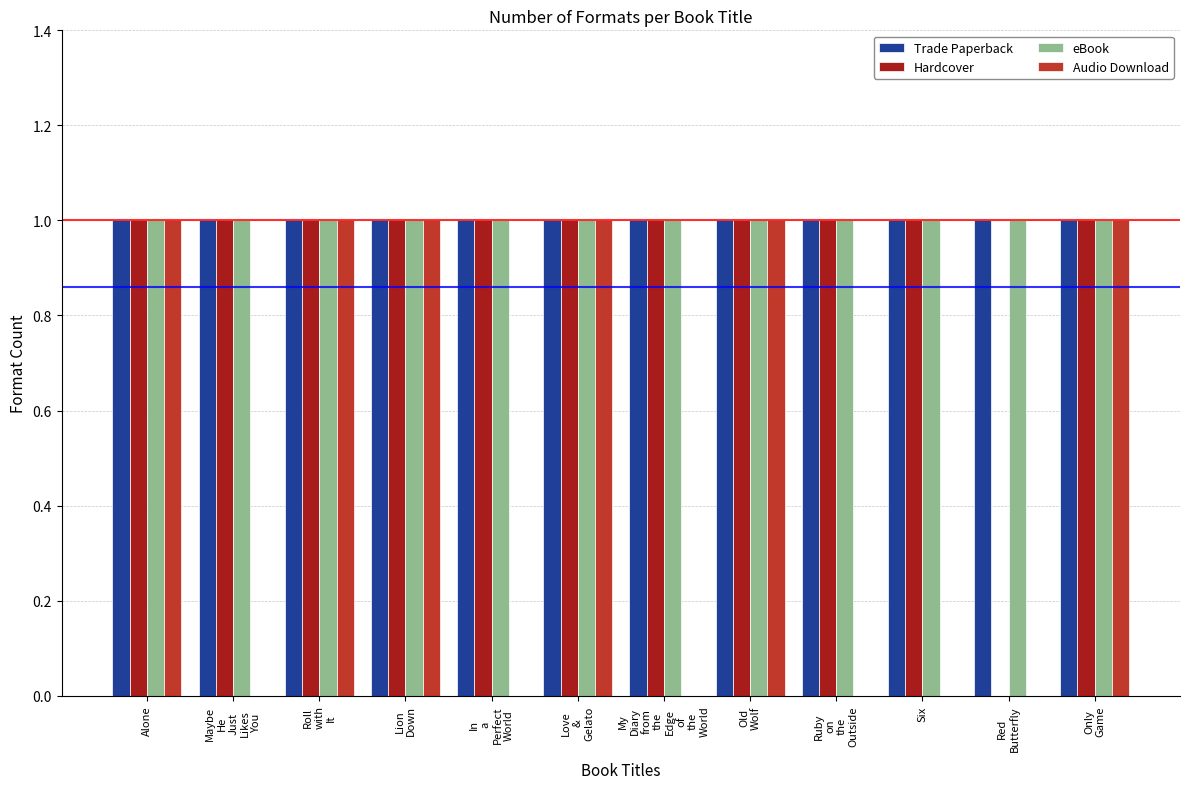

Are the bars horizontal?

No